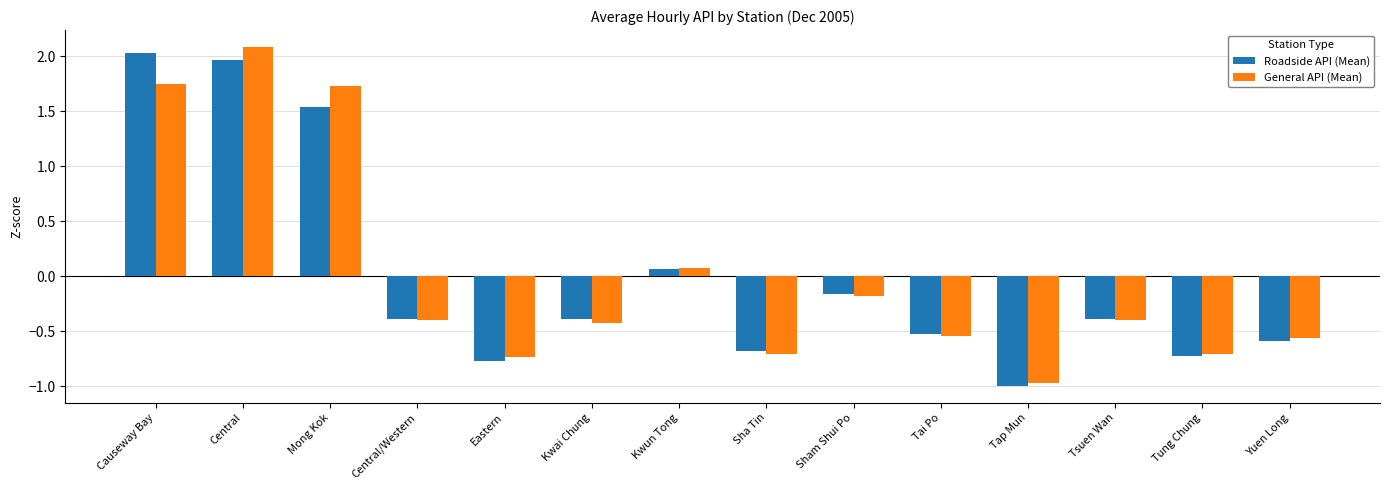

At which label does Roadside API (Mean) first exceed 0?

Causeway Bay